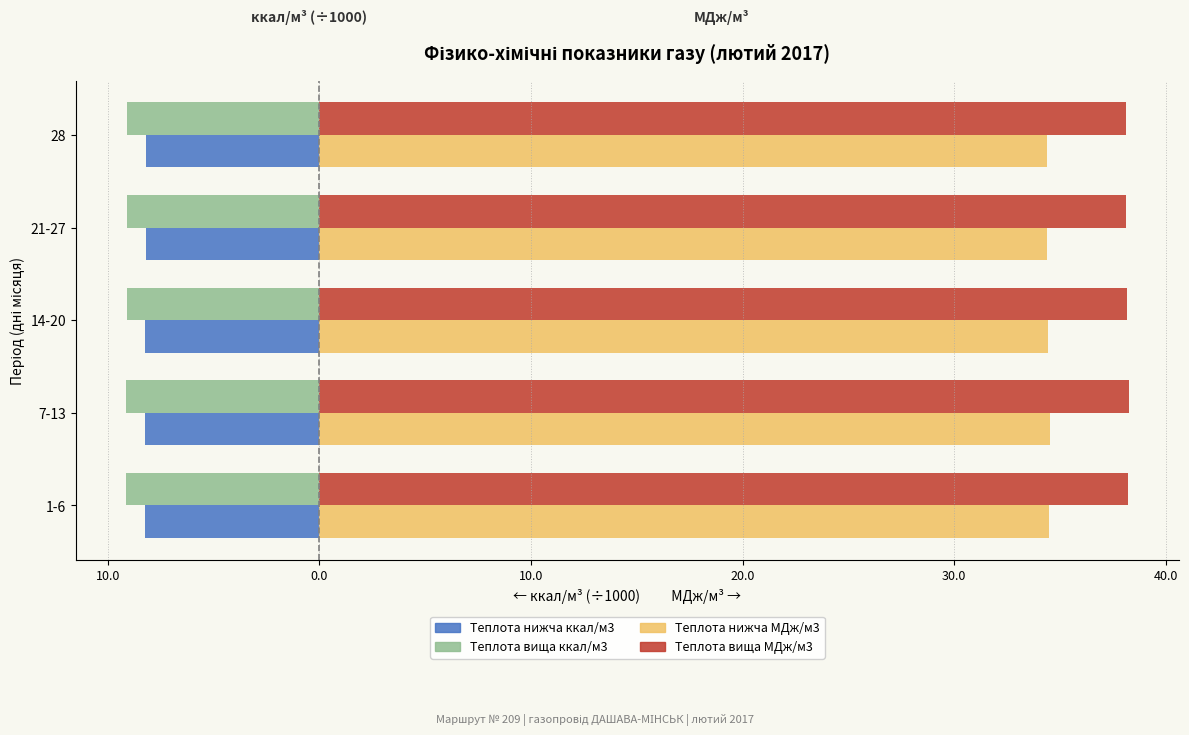

What is the lowest value of the Теплота нижча МДж/м3 series?

34.4